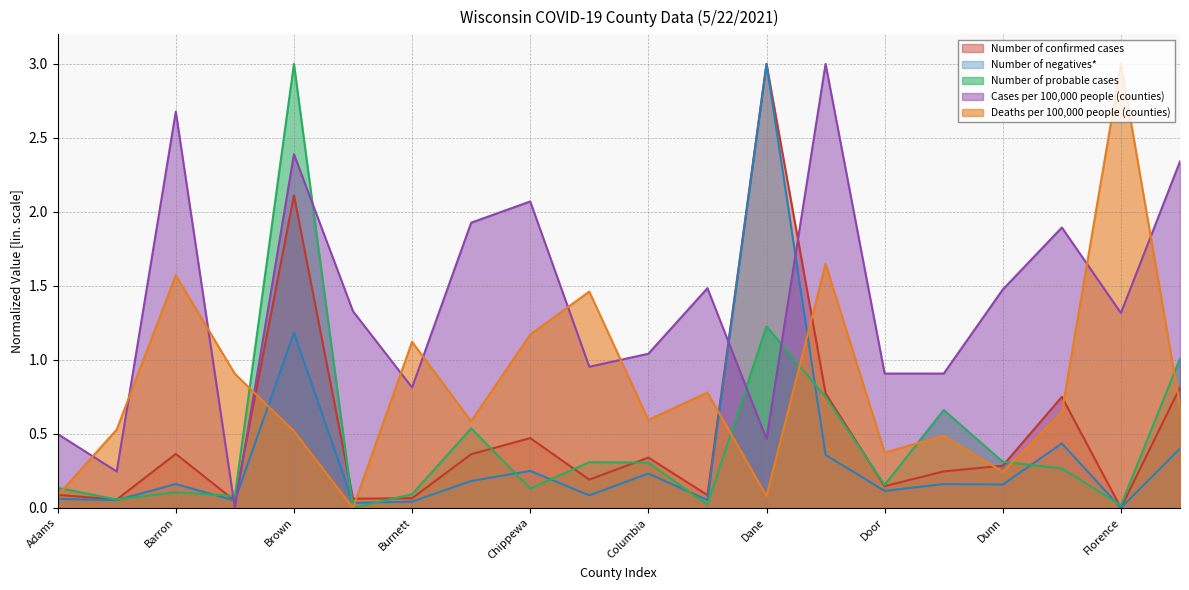

Which series ends up on top after the final intersection of Number of probable cases and Cases per 100,000 people (counties)?

Cases per 100,000 people (counties)